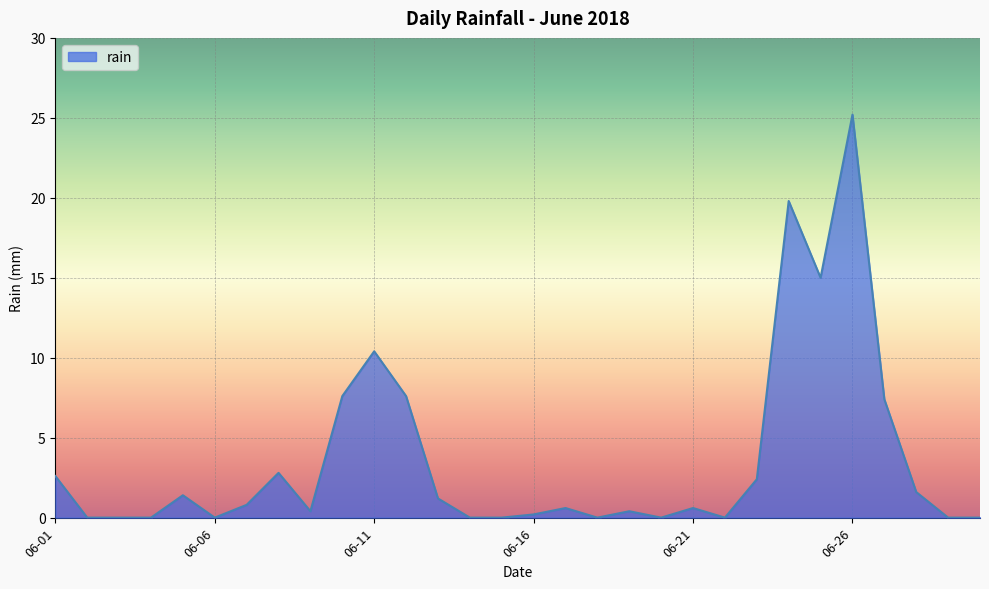

What is the greatest value displayed?

25.2